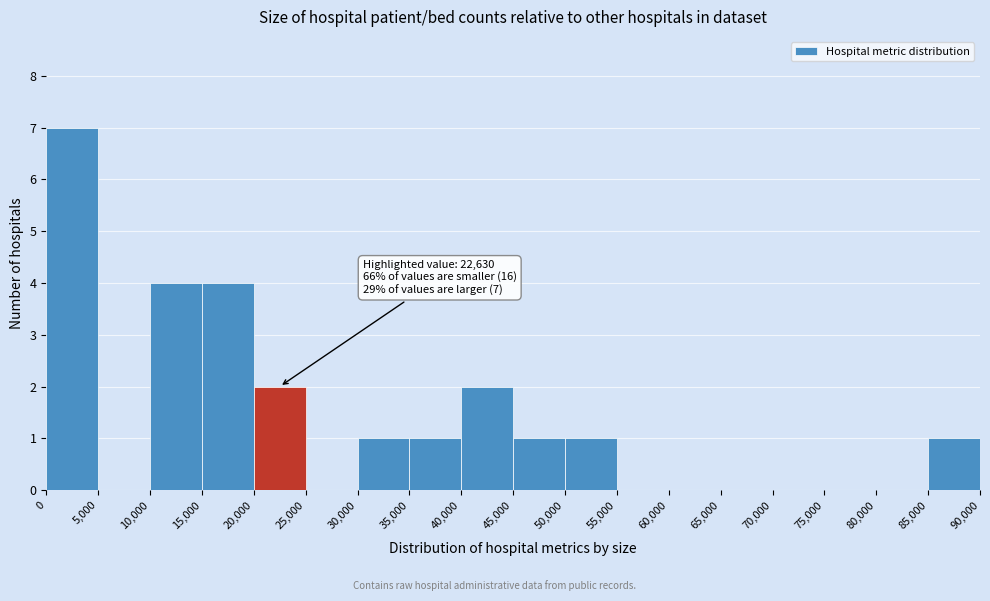

Over which range of the x-axis is the bar tallest?

0 to 5,000